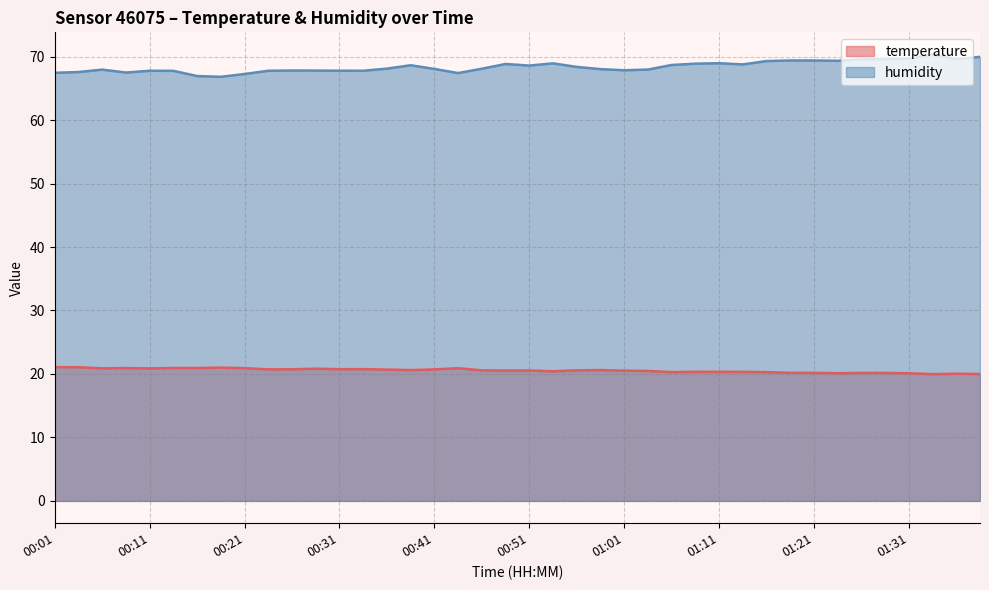

Which has a higher value, 00:26 or 01:29?

00:26